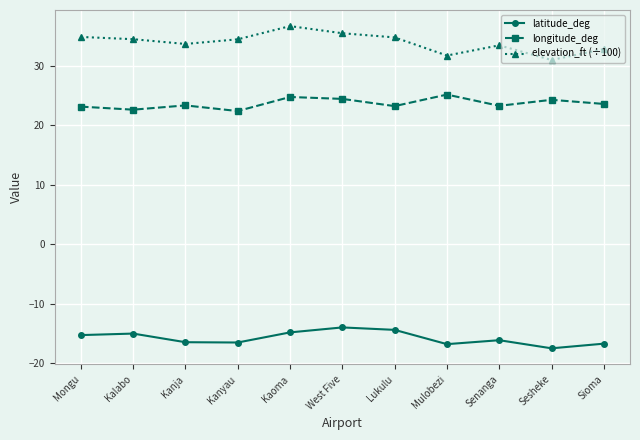

True or false: elevation_ft (÷100) has more than 0 interior local peaks.

True